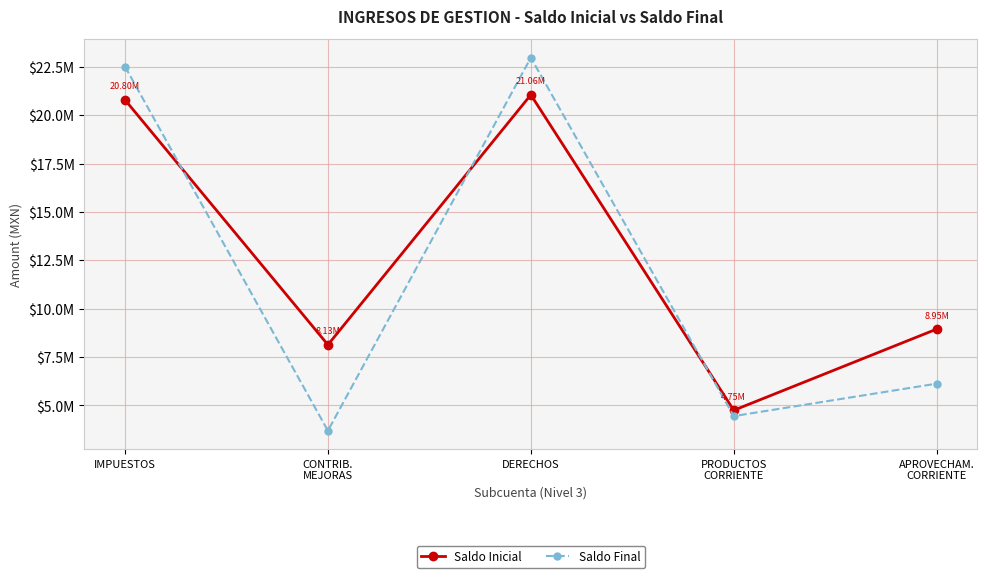

What are all the series names shown in the legend?

Saldo Inicial, Saldo Final